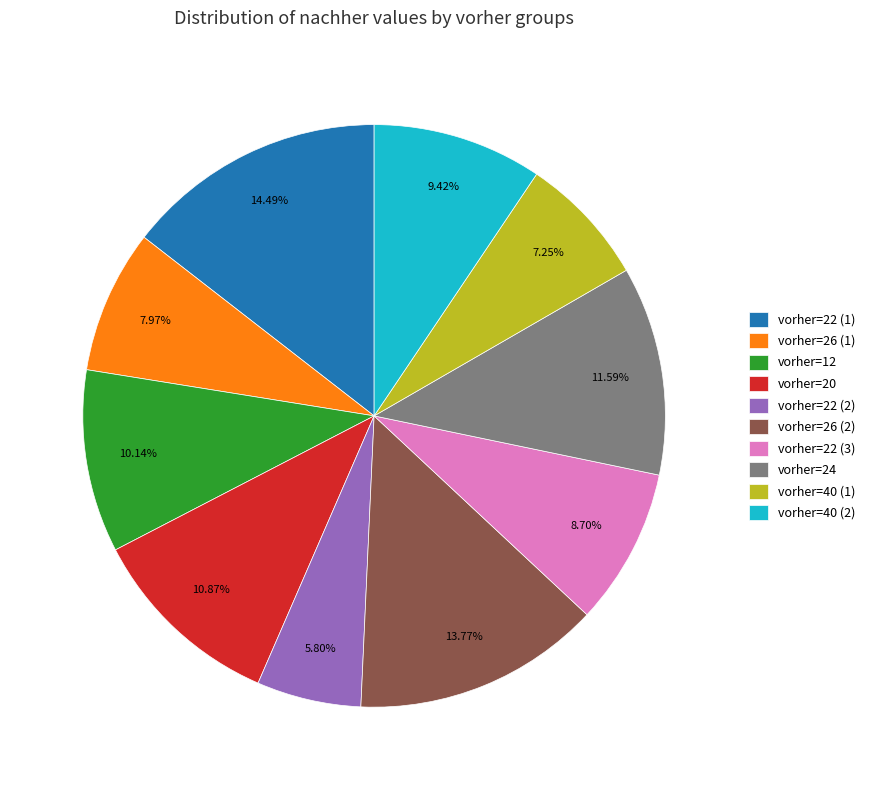

What is the ratio of the value at vorher=20 to the value at vorher=40 (2)?

1.2